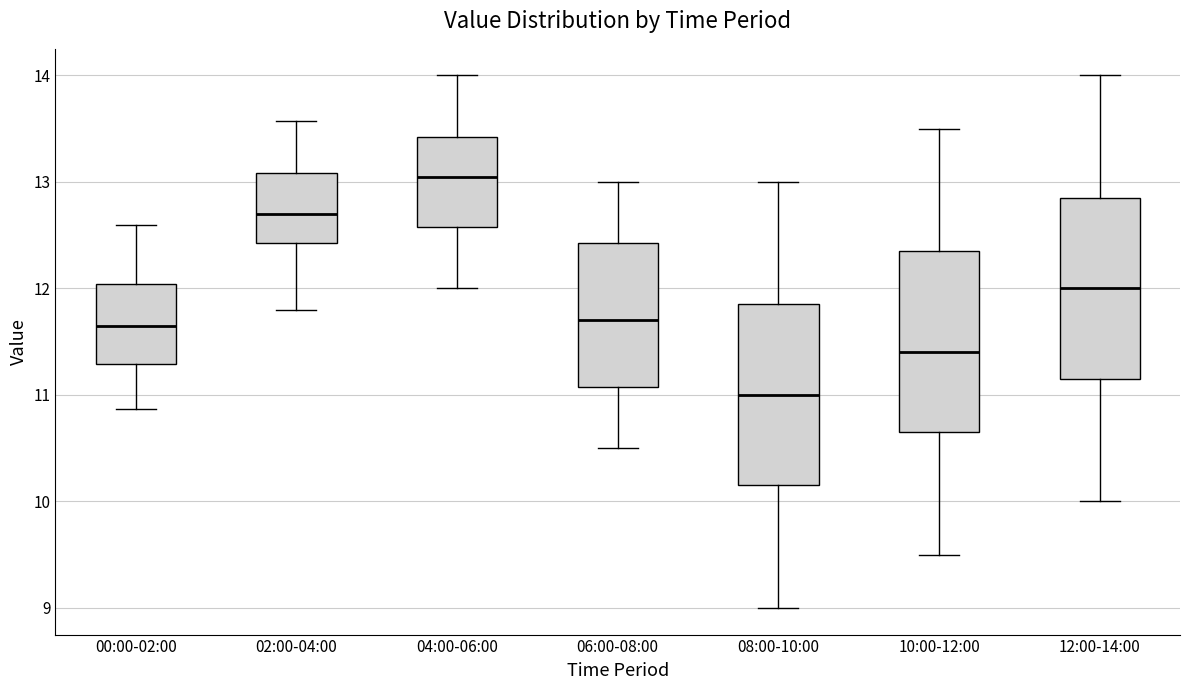

Which box has the highest median line?

04:00-06:00